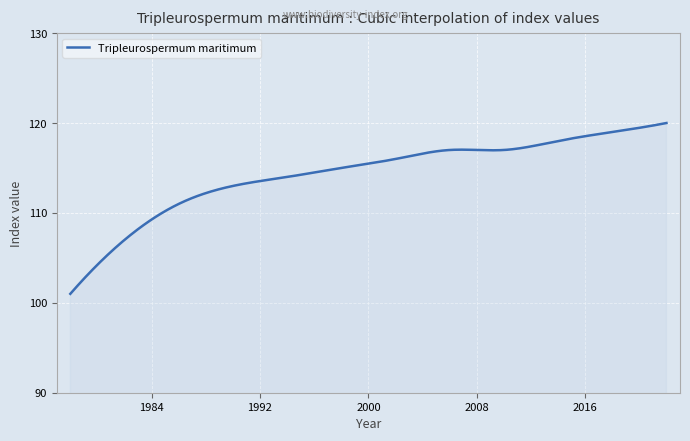

What is the greatest value displayed?

120.0